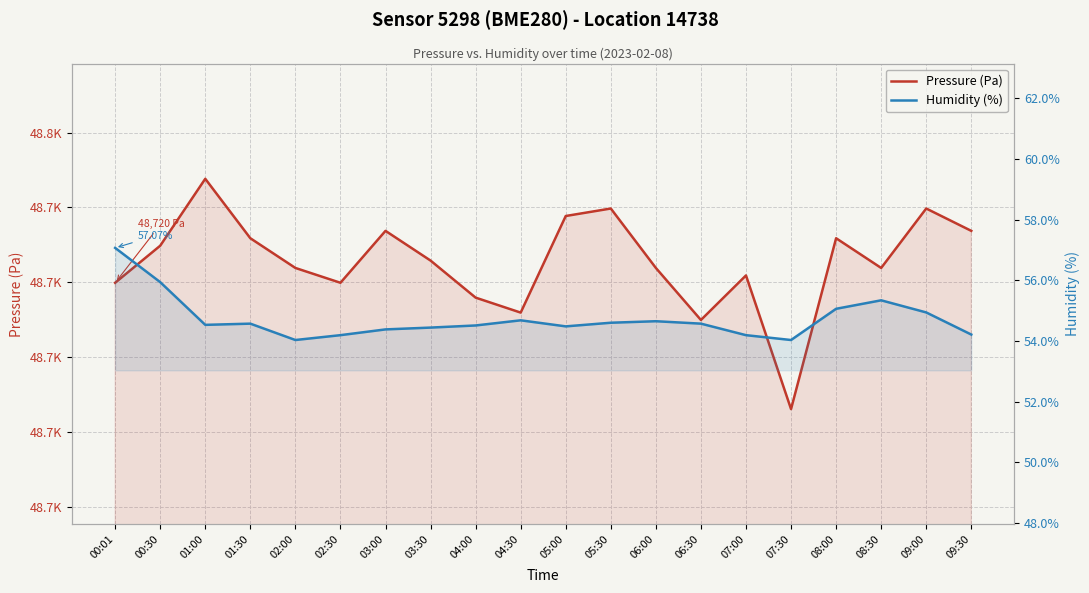

How many lines are shown in the chart?

2